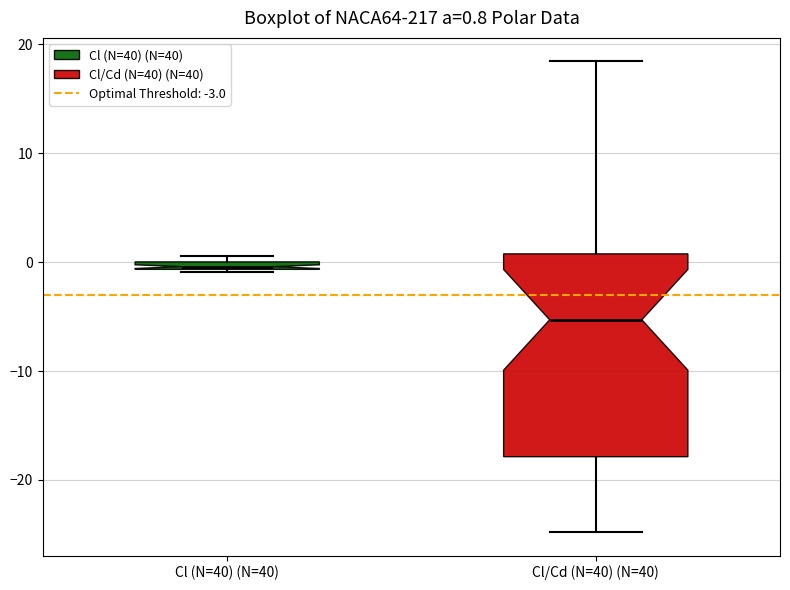

Which box has the lowest median line?

Cl/Cd (N=40) (N=40)